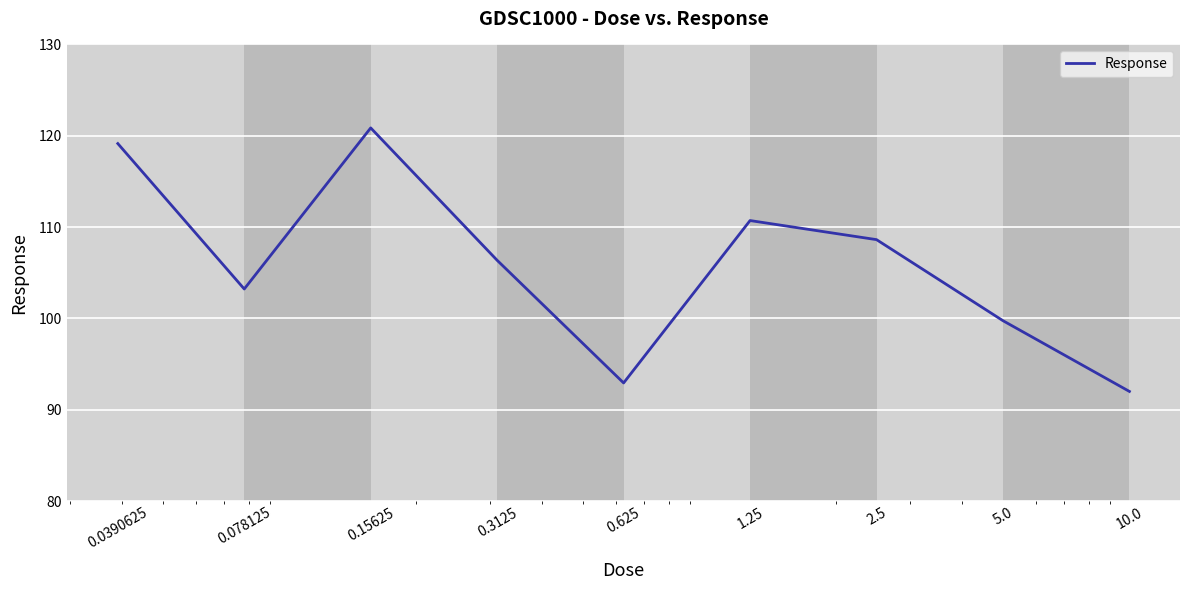

Is this an area chart (filled region under the line)?

No